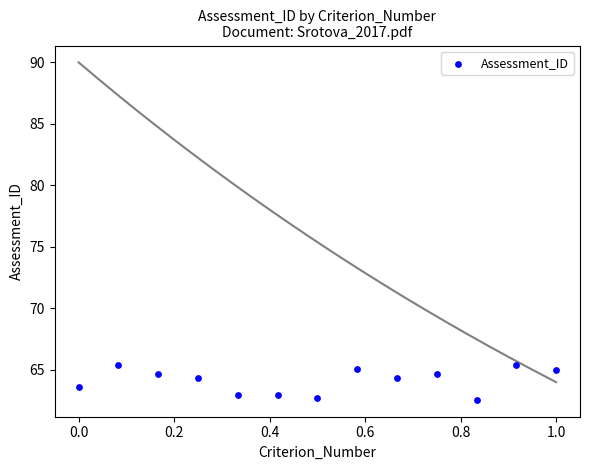

What is the range of X values (max minus min)?

1.0